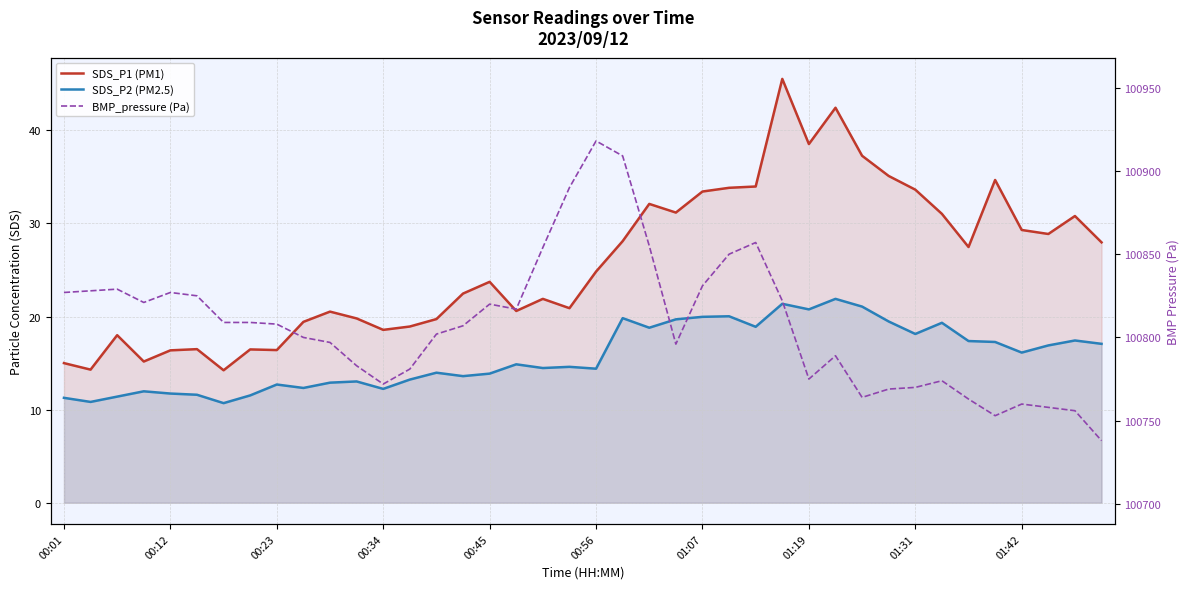

How many values in the SDS_P1 (PM1) series are below 24?

20